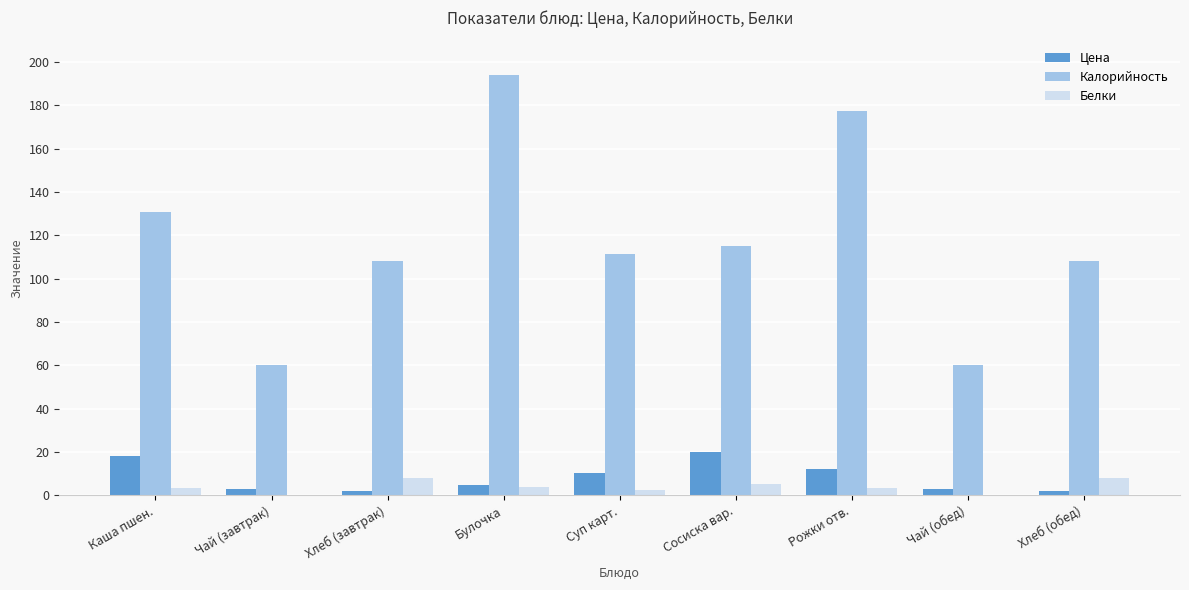

How many categories are shown in the chart?

9